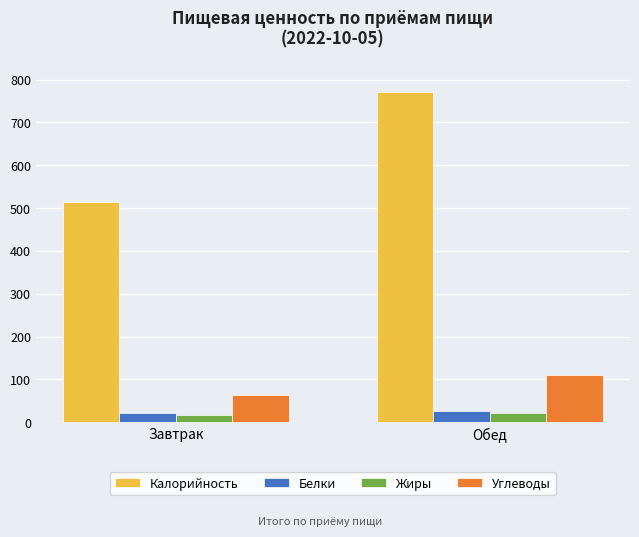

How many groups of bars are there?

2